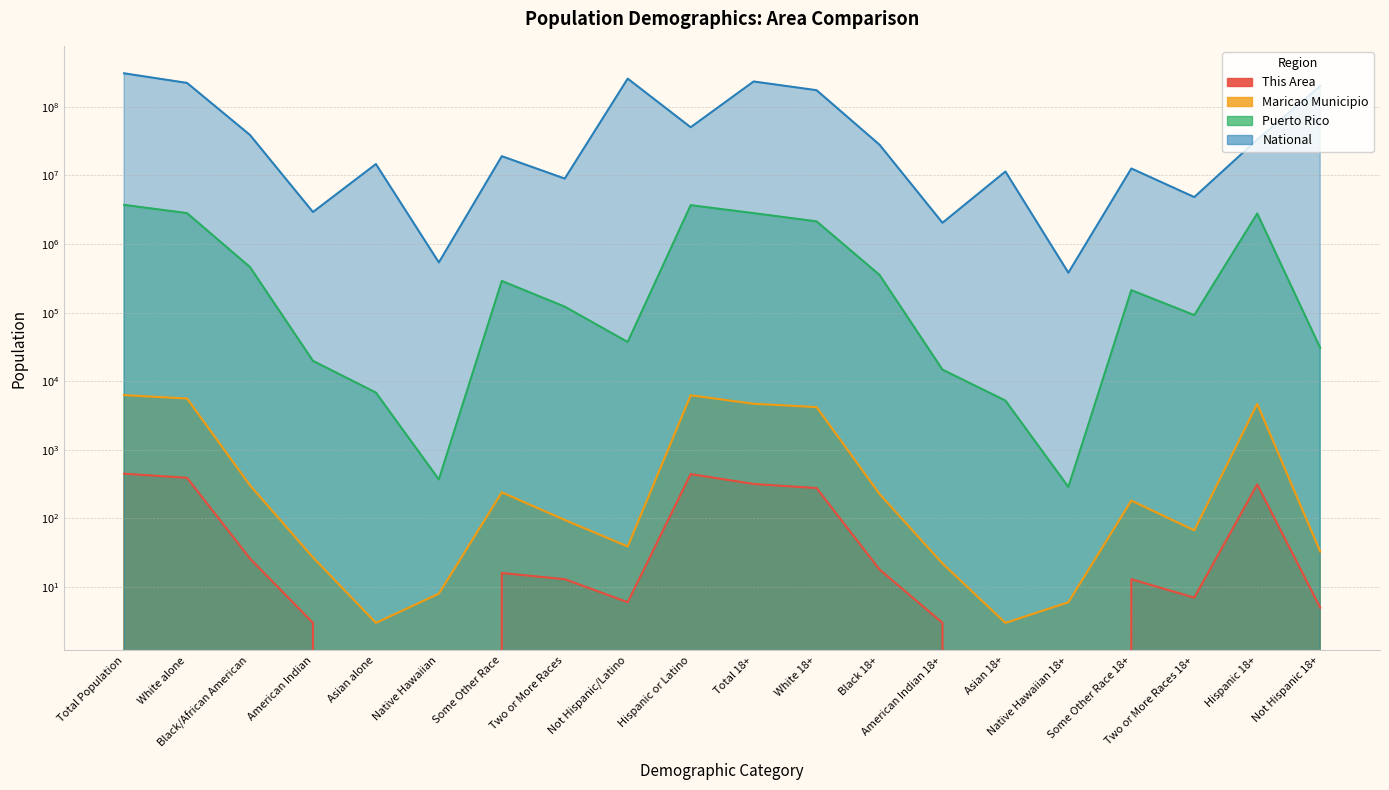

List the series in order of their peak value, highest first.

National, Puerto Rico, Maricao Municipio, This Area